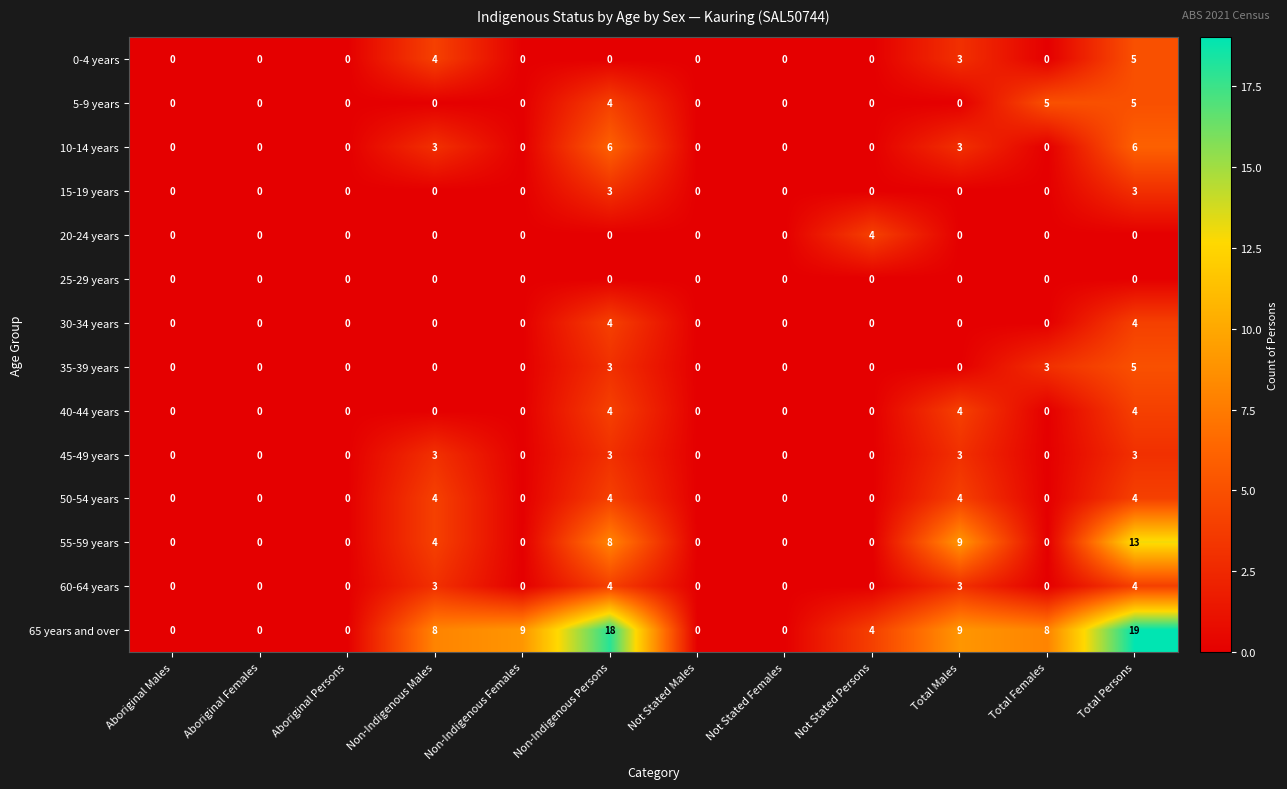

At how many categories does at least one series exceed 13?

2